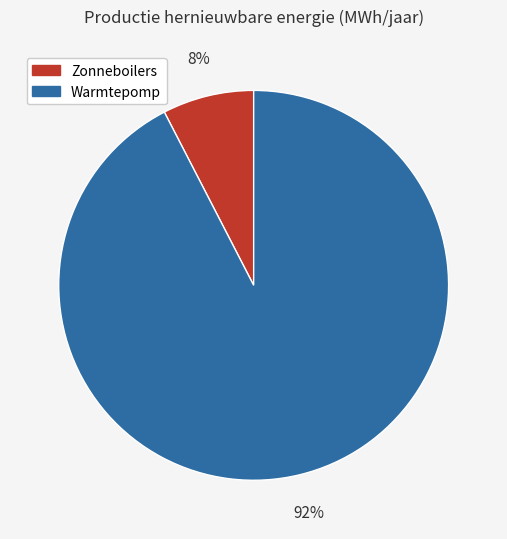

Between Warmtepomp and Zonneboilers, which is larger?

Warmtepomp